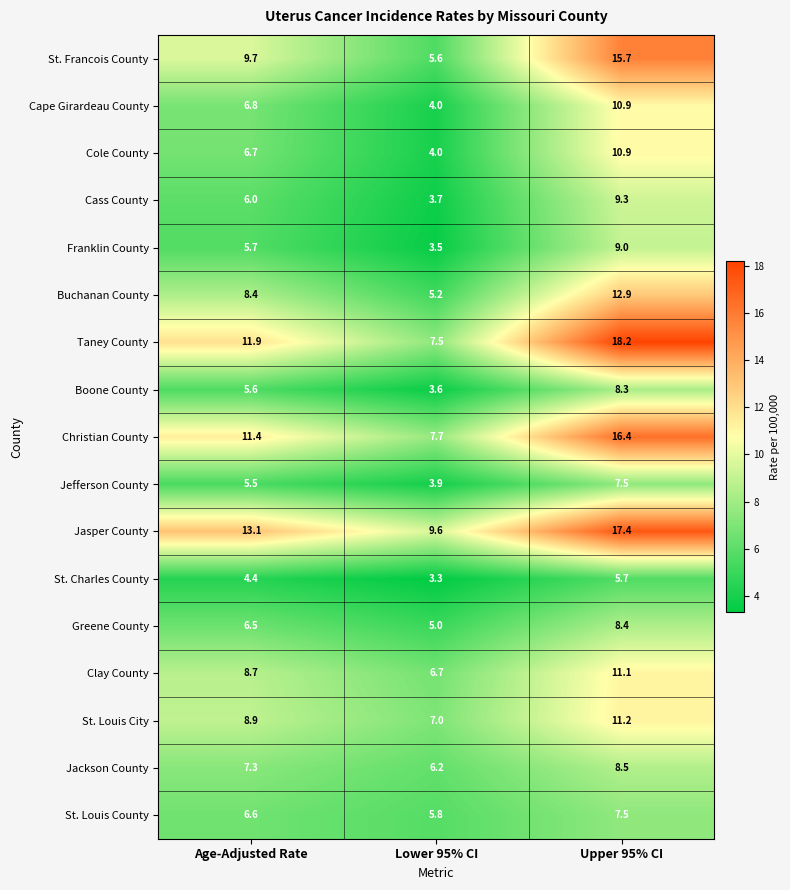

How many distinct data groups are displayed?

17